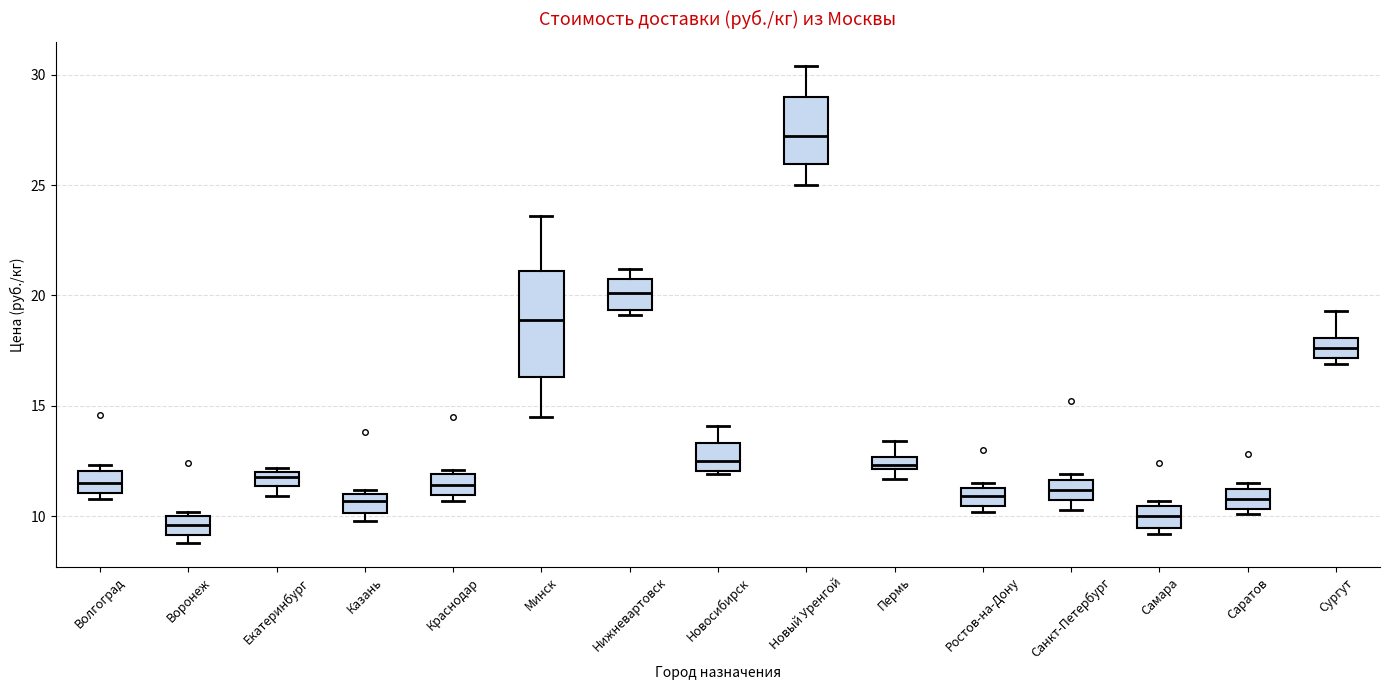

Comparing the boxes themselves (not the whiskers), which one is the tallest?

Минск